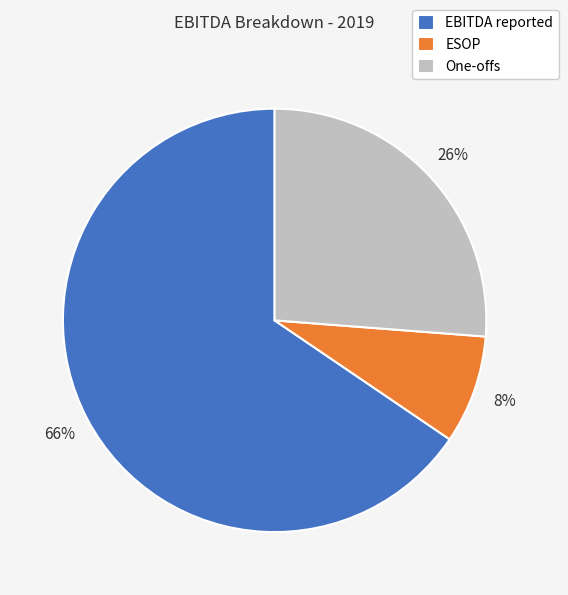

What is the smallest slice in the pie chart?

ESOP